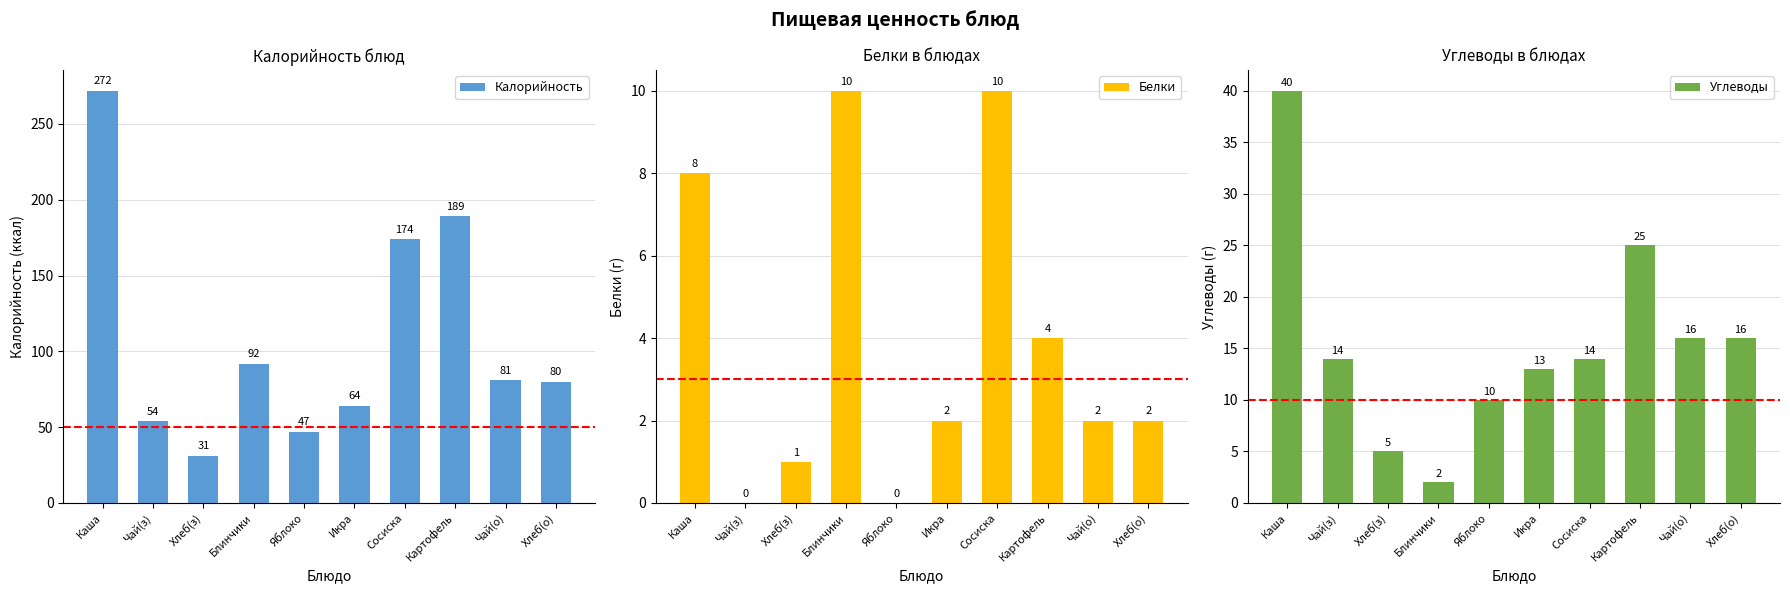

The value of Углеводы at Чай(з) is 14. True or false?

True